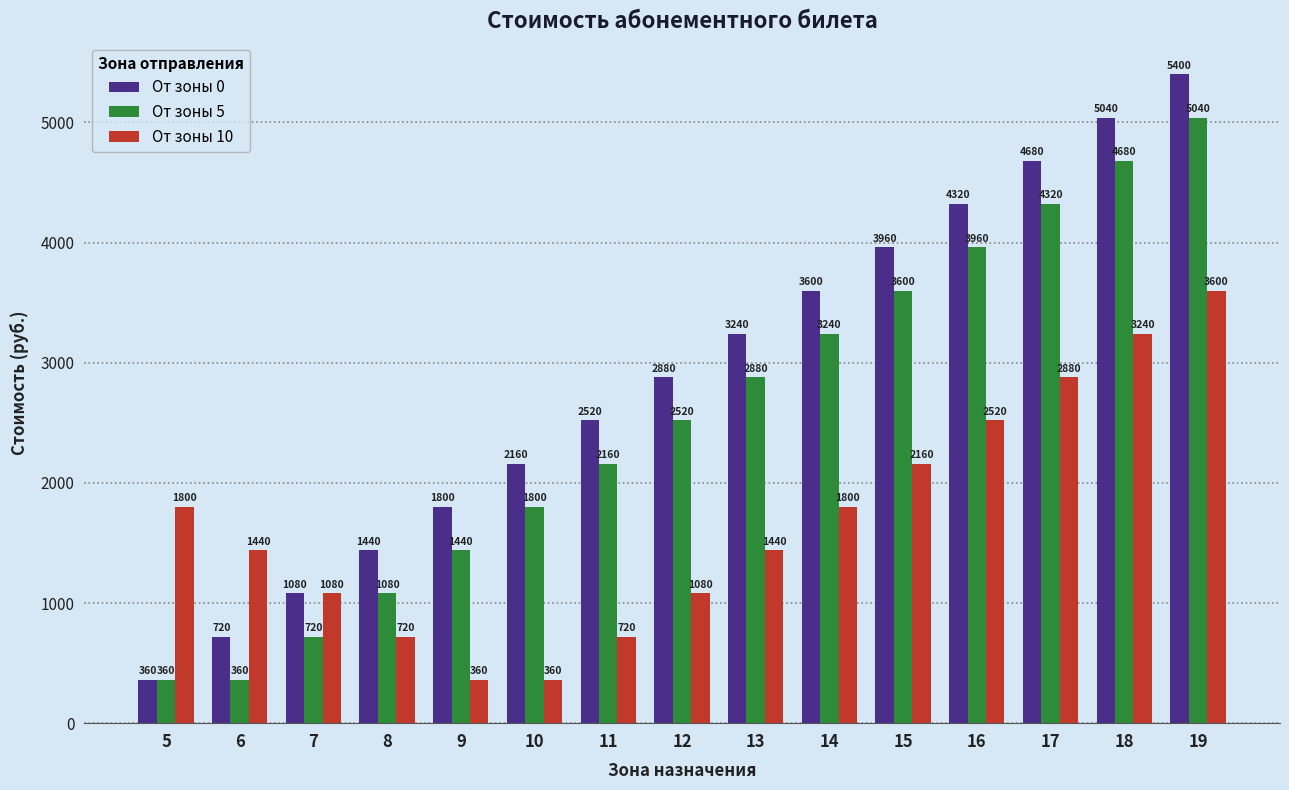

What is the value of the От зоны 5 bar at the 10th from the left?

3240